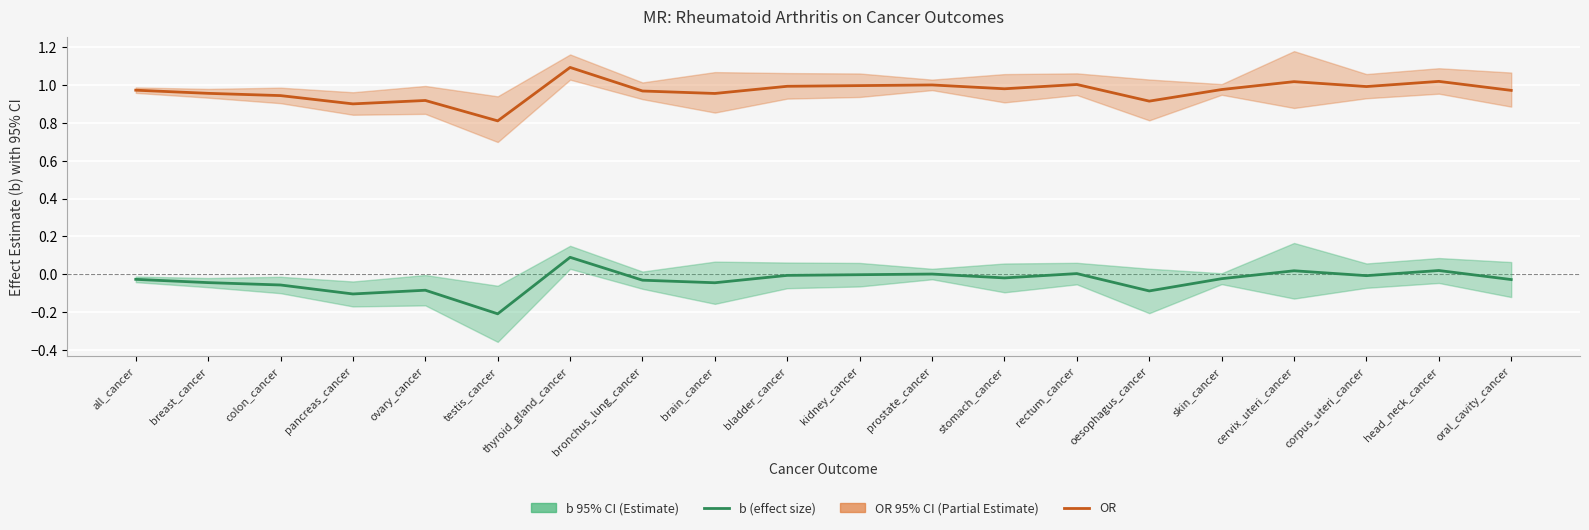

What is the value of the b (effect estimate) point at the 7th from the left?

0.1